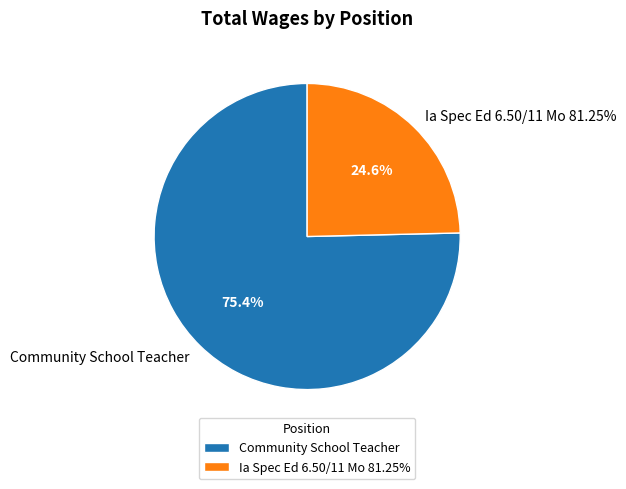

Is Ia Spec Ed 6.50/11 Mo 81.25% the majority of the pie?

No